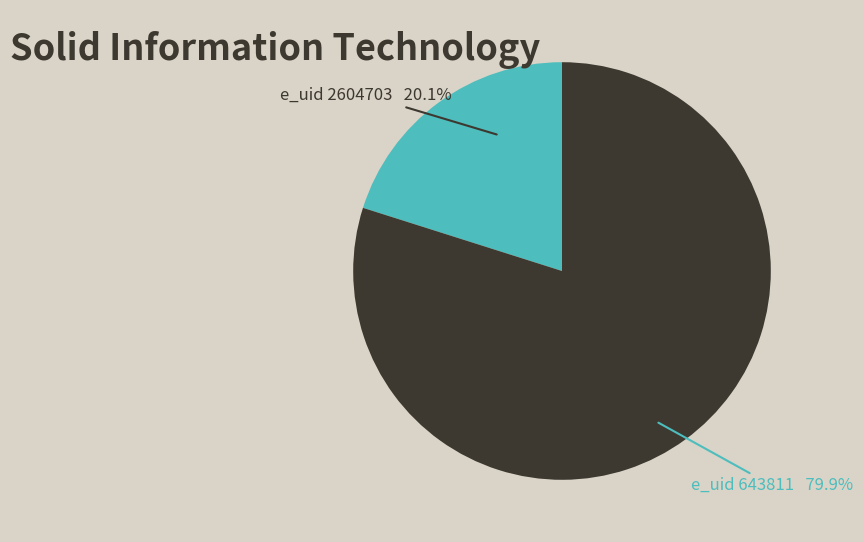

Is there any slice that represents more than half of the pie?

Yes